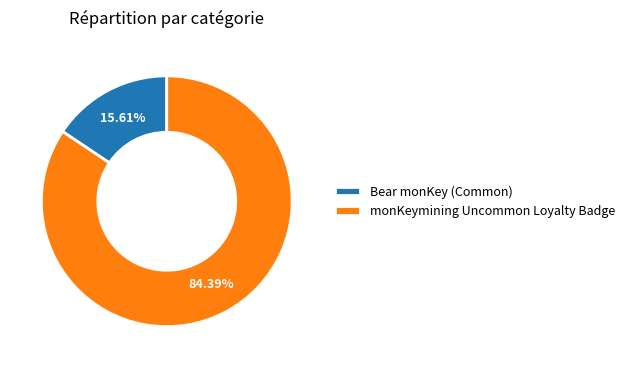

Combined, what portion of the pie is monKeymining Uncommon Loyalty Badge and Bear monKey (Common)?

100.0%